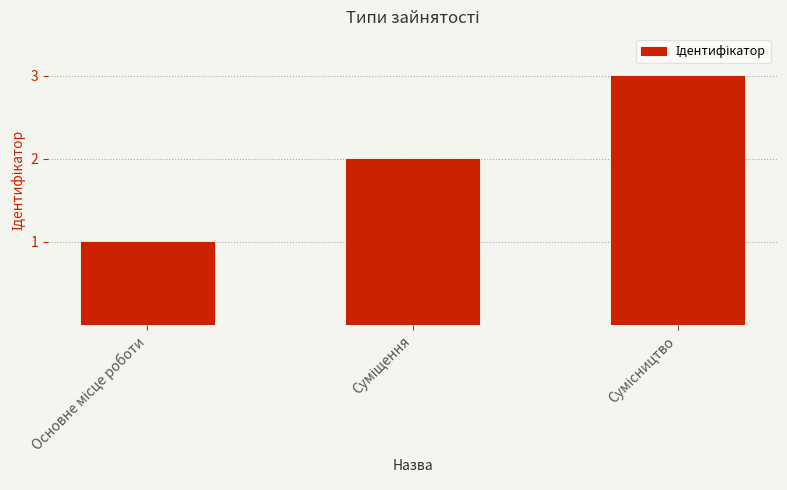

What is the sum of all values?

6